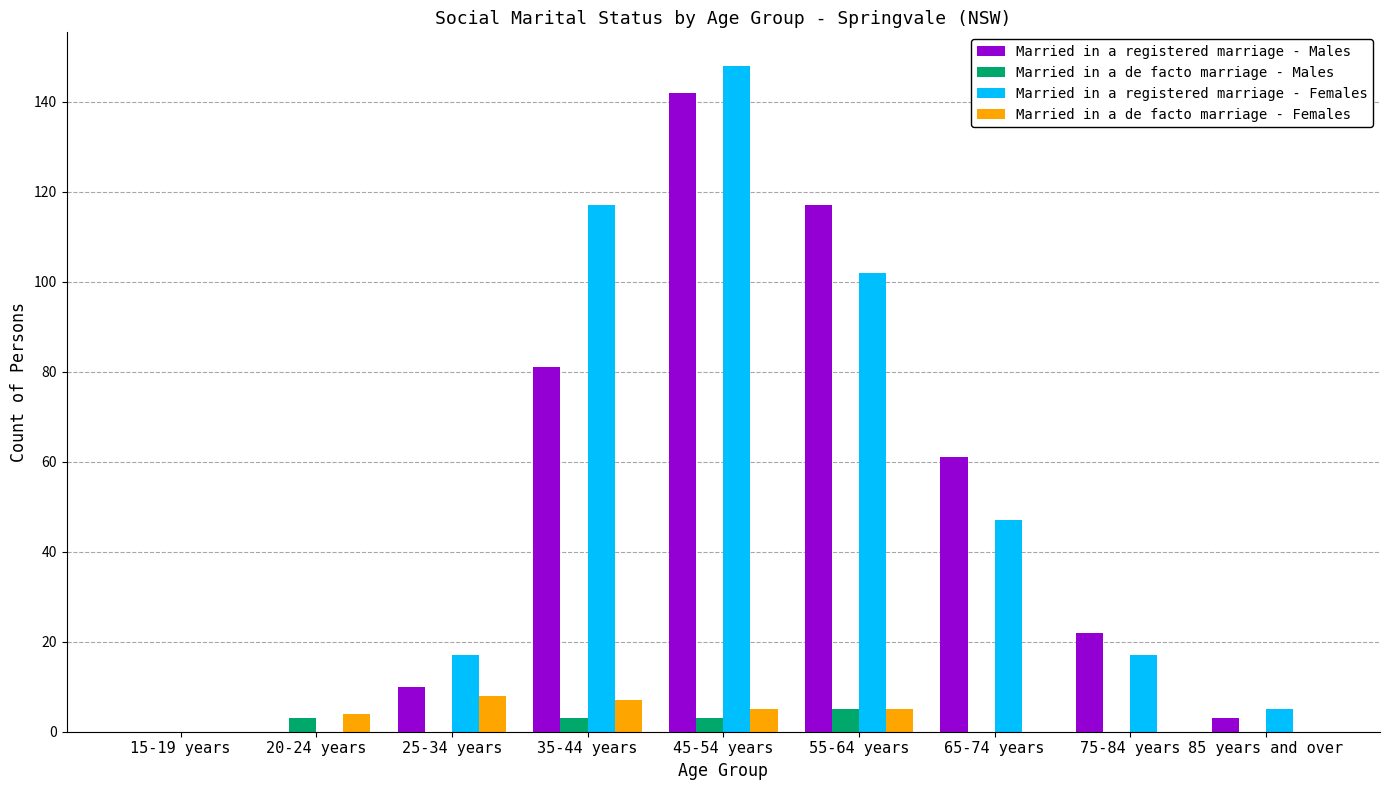

Which label corresponds to the largest value in the chart?

45-54 years